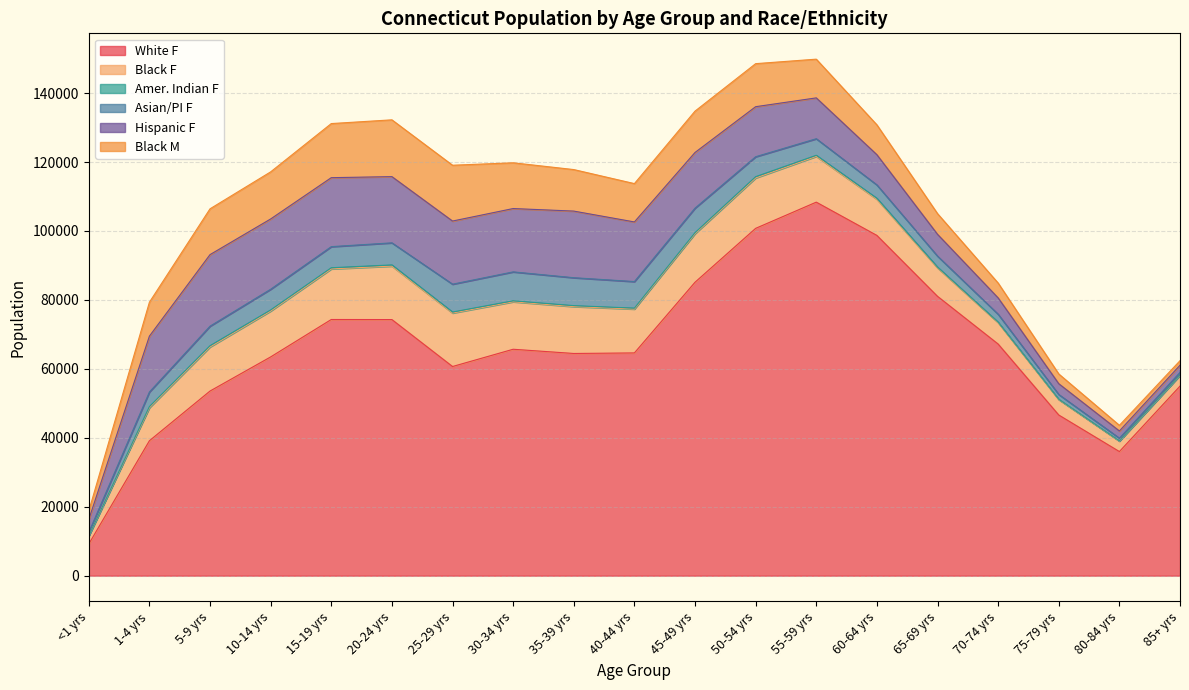

Which series changed the most between 30-34 yrs and 65-69 yrs?

White F